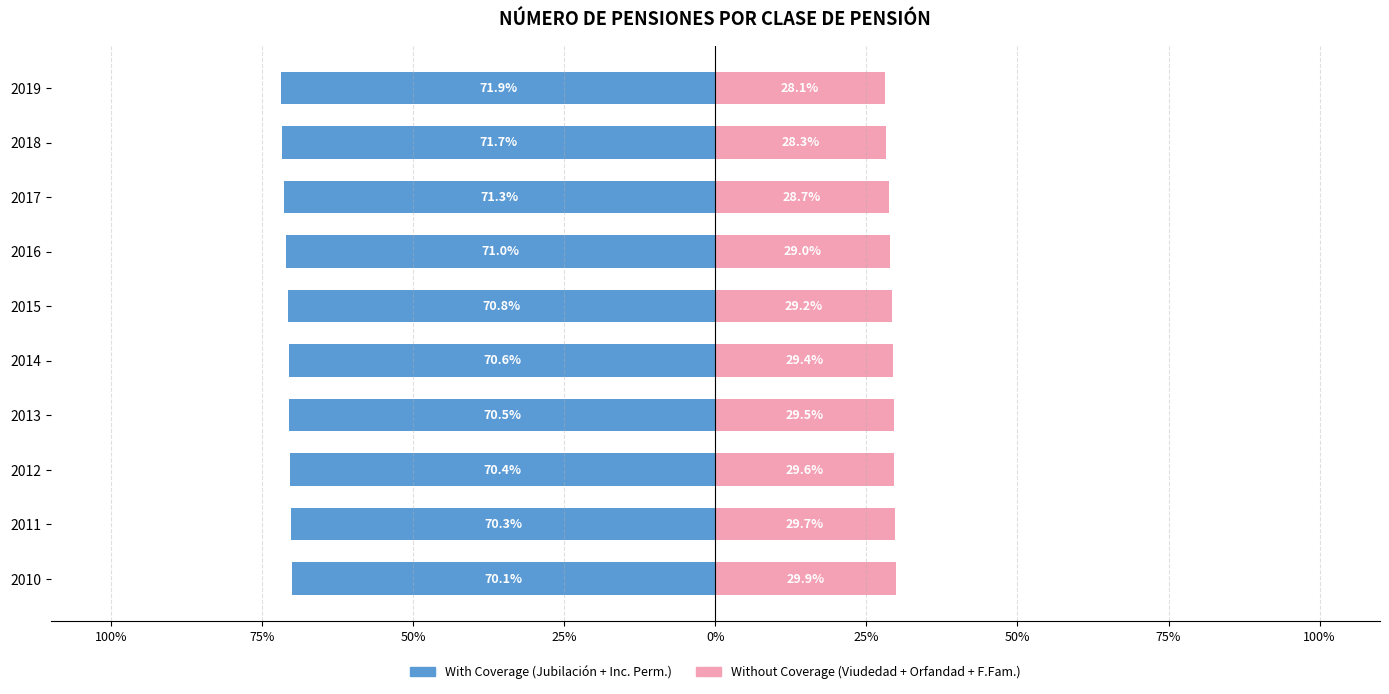

Is it true that With Coverage equals -71.7 at 2018?

True